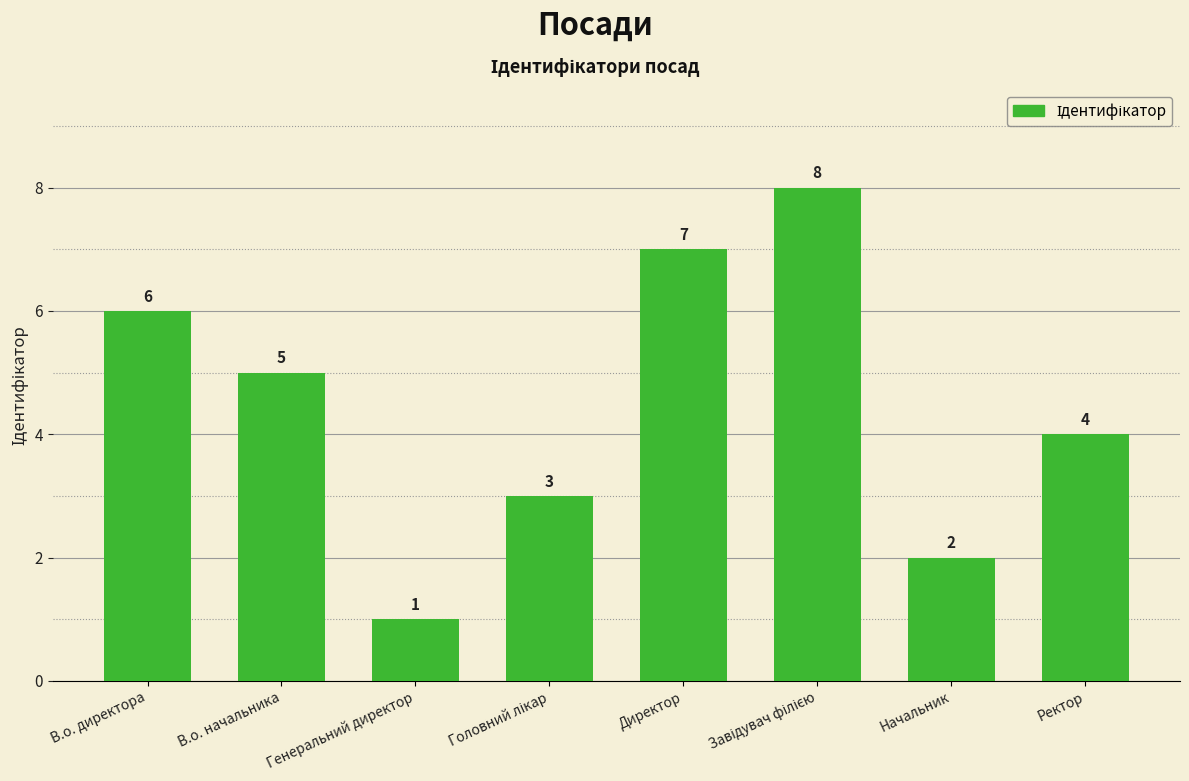

How many values are between 3 and 7?

5